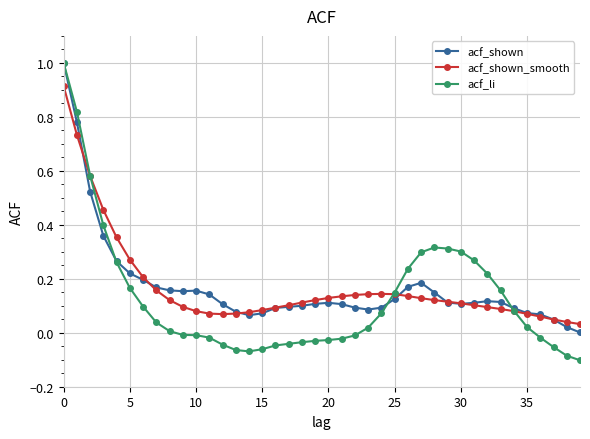

What is the sum of all acf_shown values?

6.8